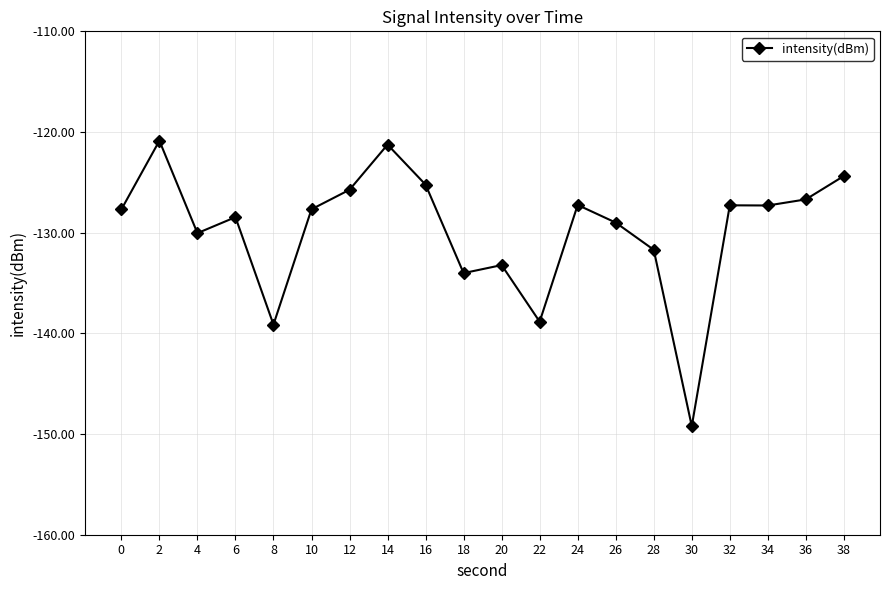

Does the chart display data point markers on the line(s)?

Yes